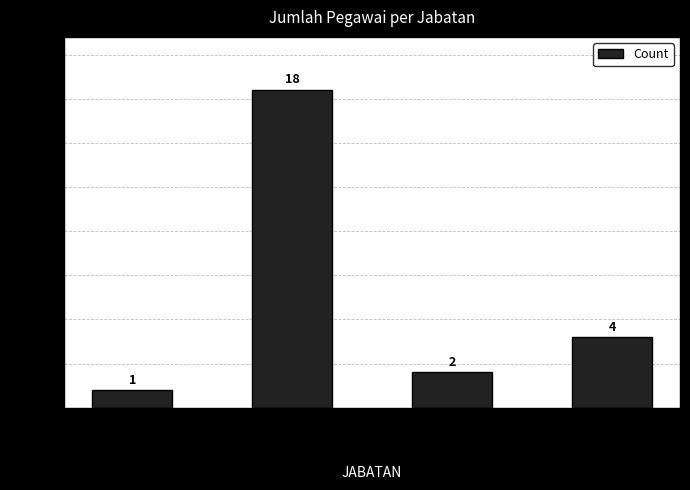

How many categories are shown in the chart?

4